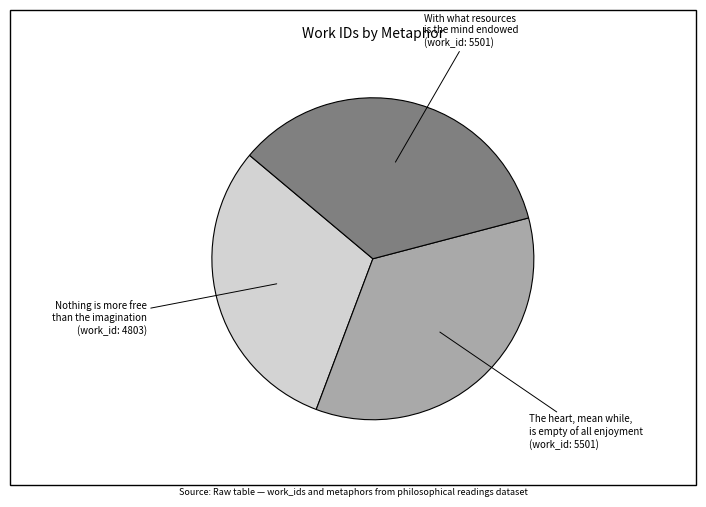

Is there any slice that represents more than half of the pie?

No